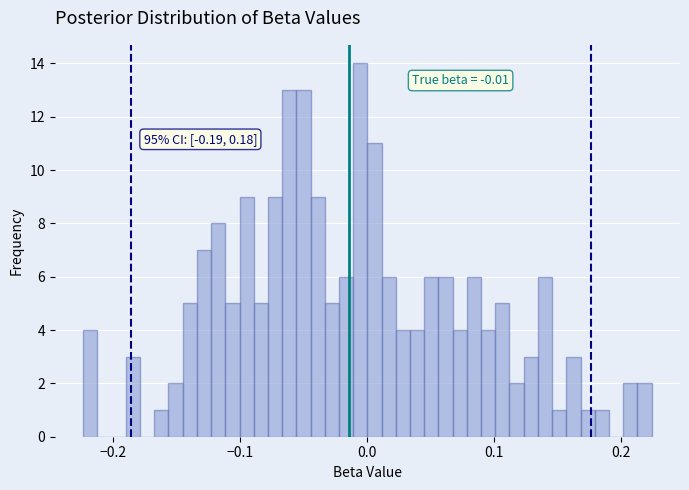

Around what value on the x-axis is the tallest bar? Give the approximate position of its centre, as read against the axis.

-0.01